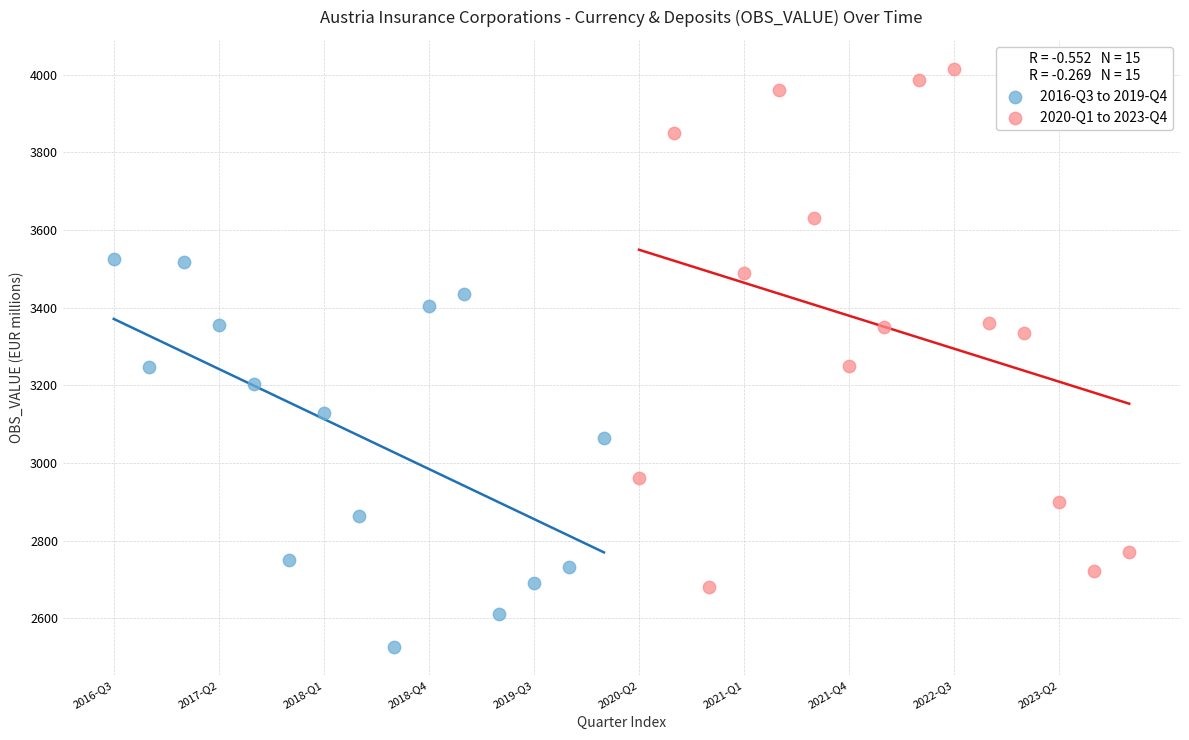

Which series reaches the maximum Y coordinate?

2020-Q1 to 2023-Q4